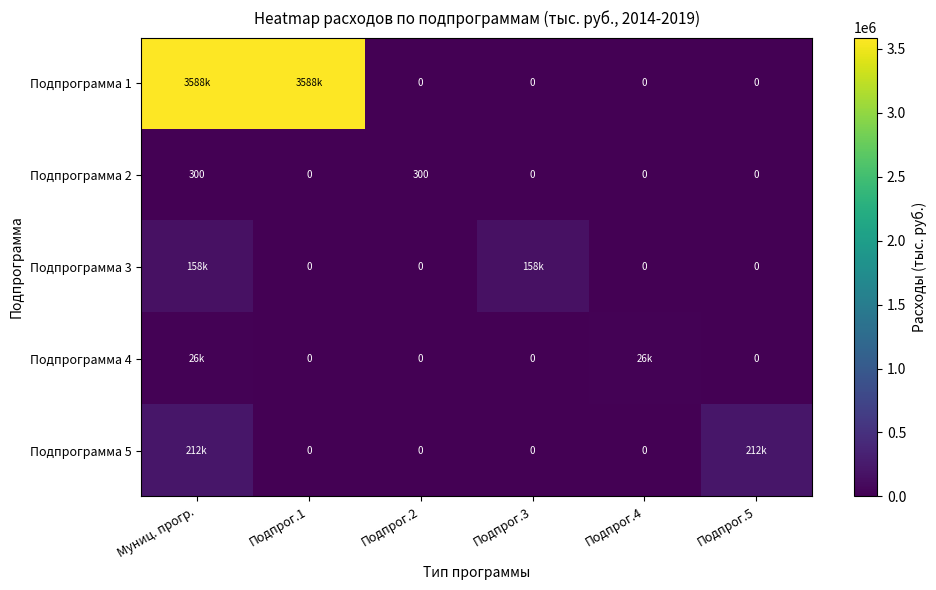

Which category has the lowest value in the Подпрограмма 3 series?

Подпрог.1